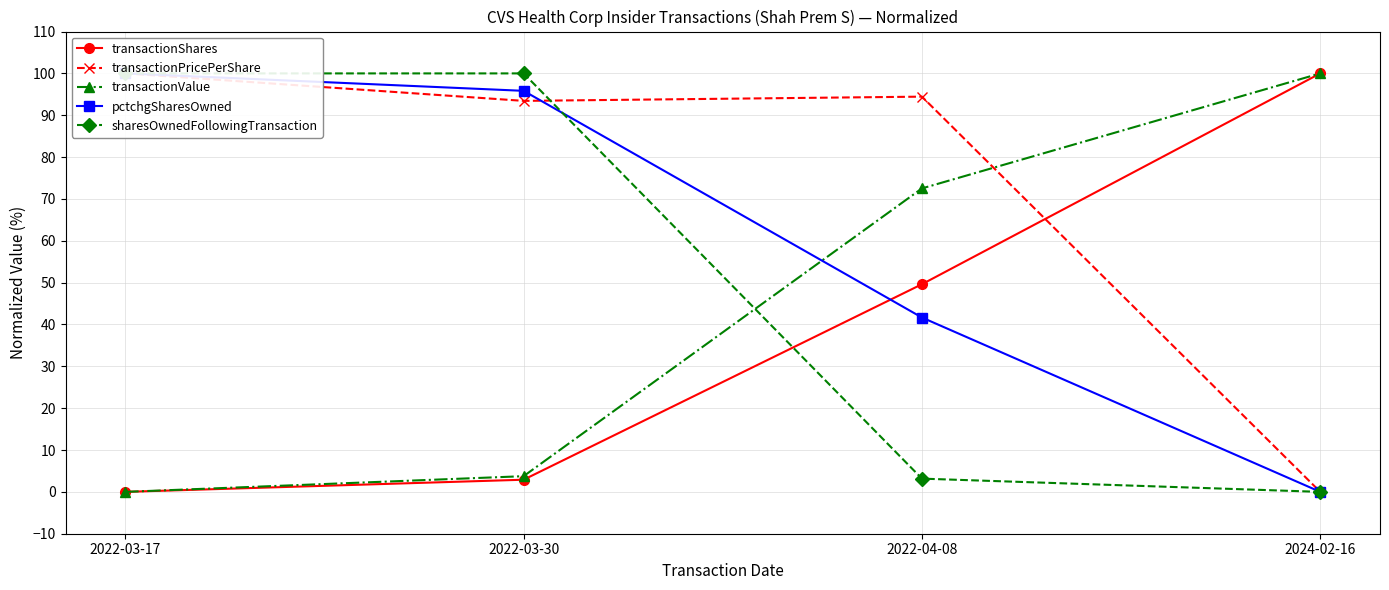

The transactionShares series shows 40.9 at 2022-03-17. True or false?

False